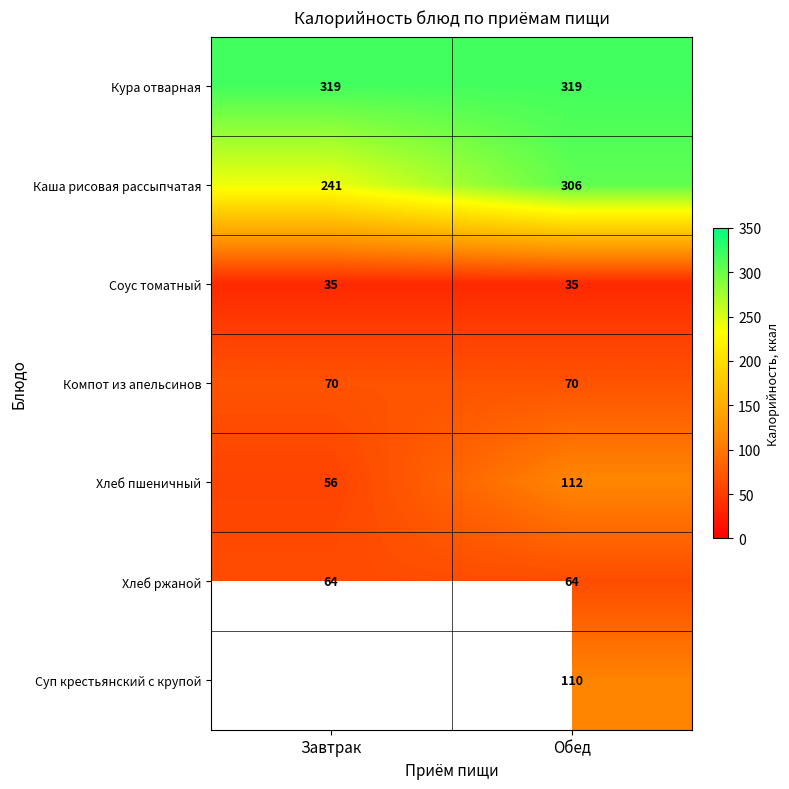

Count the number of categories in the chart.

2